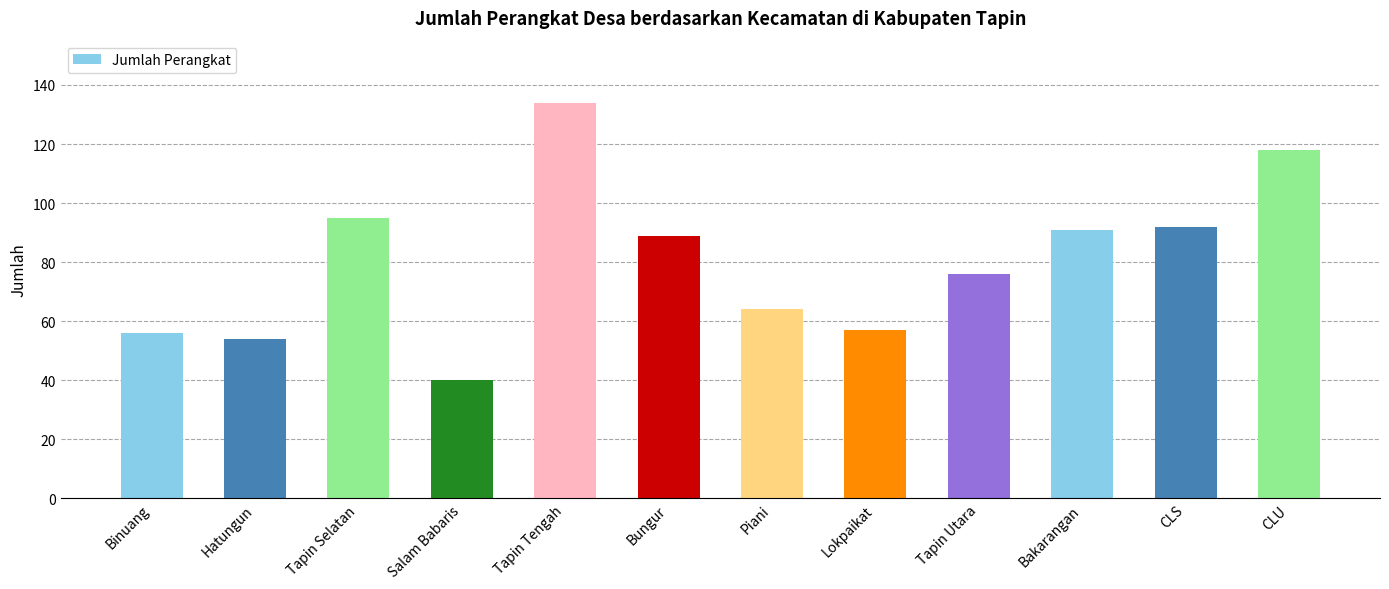

How many bars are there in total?

12